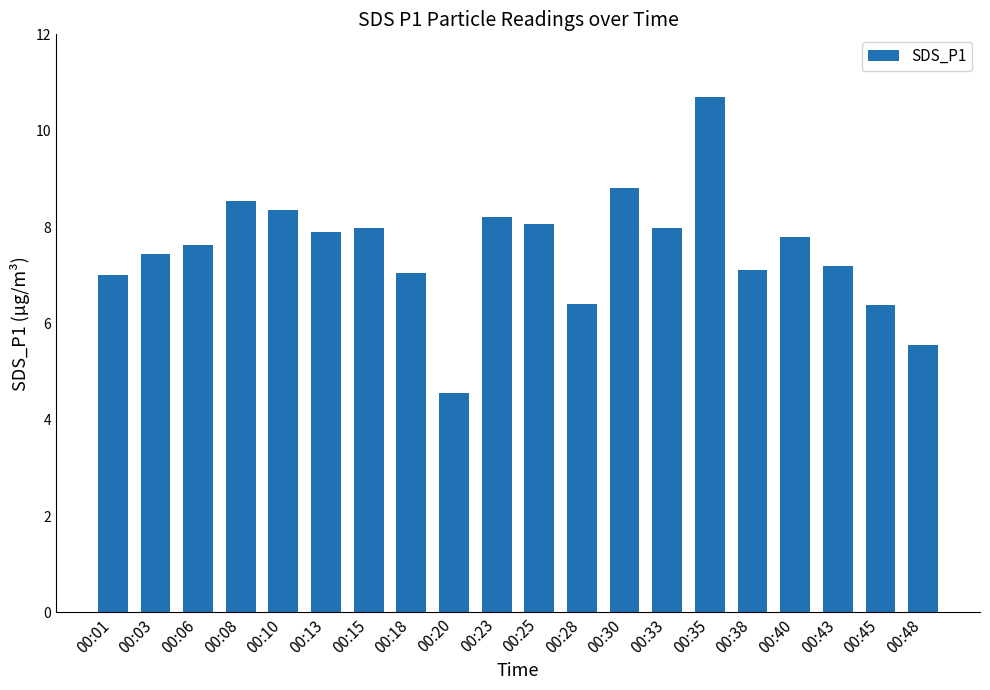

What is the value of the 10th bar from the left?

8.2